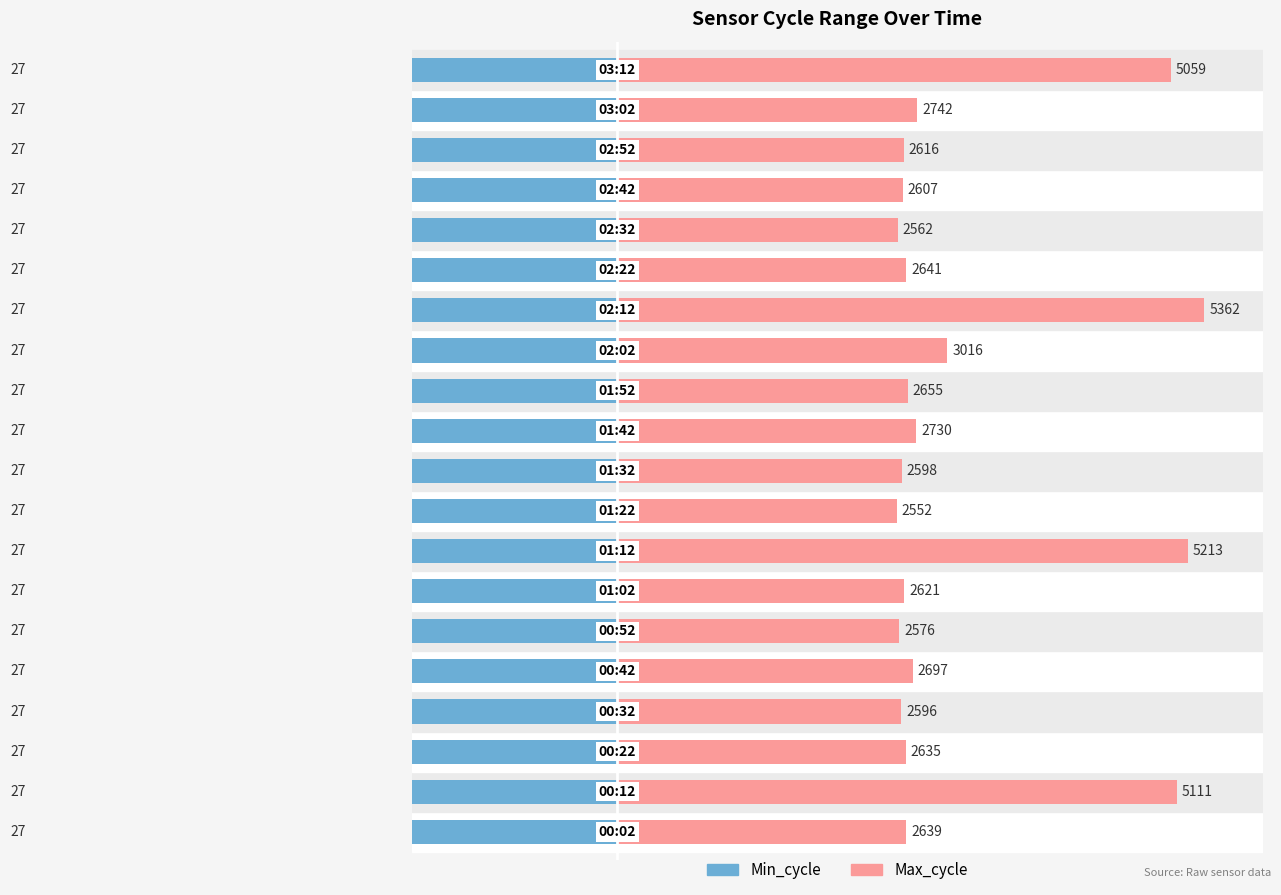

List the series in order of their peak value, lowest first.

Min_cycle, Max_cycle